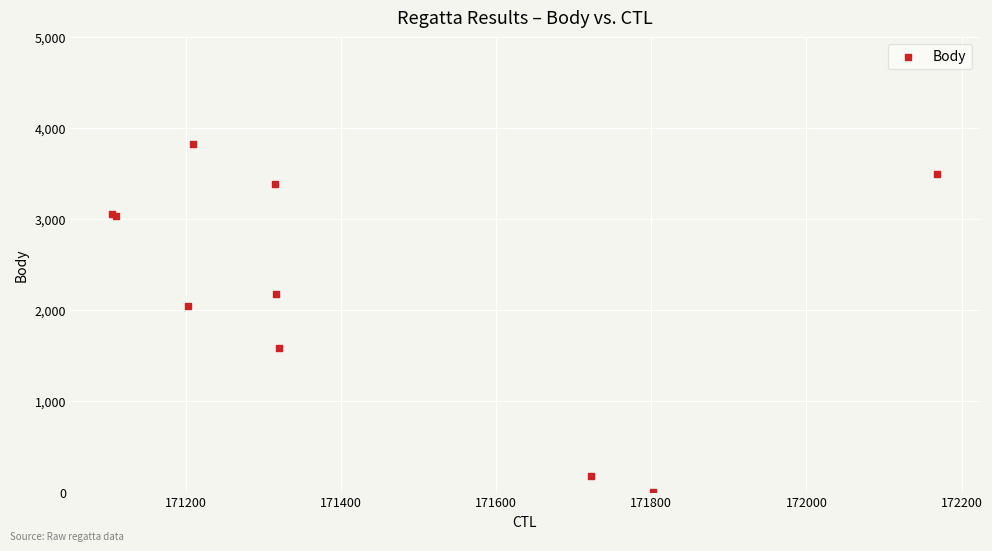

What Y value in the scatter plot is closest to 1915?

2042